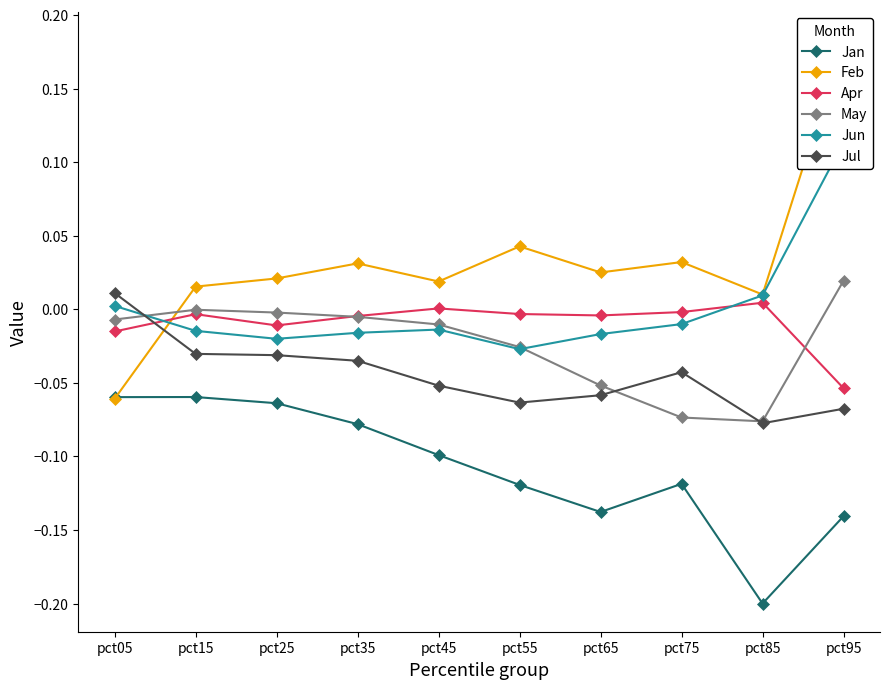

Where does the Apr series first go above 0?

pct45